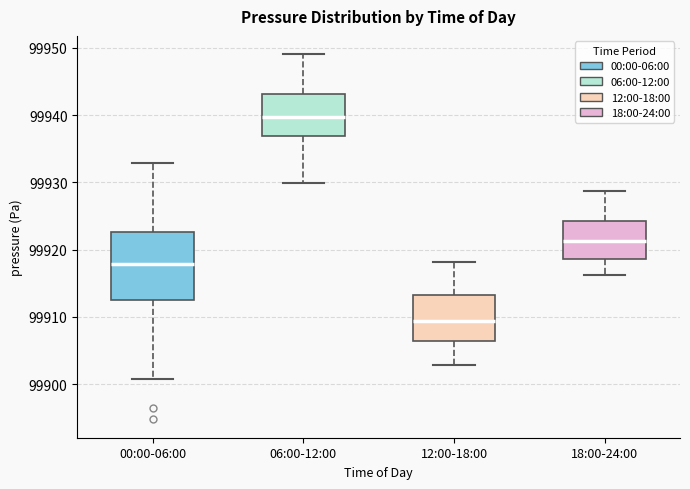

Comparing the boxes themselves (not the whiskers), which one is the tallest?

00:00-06:00